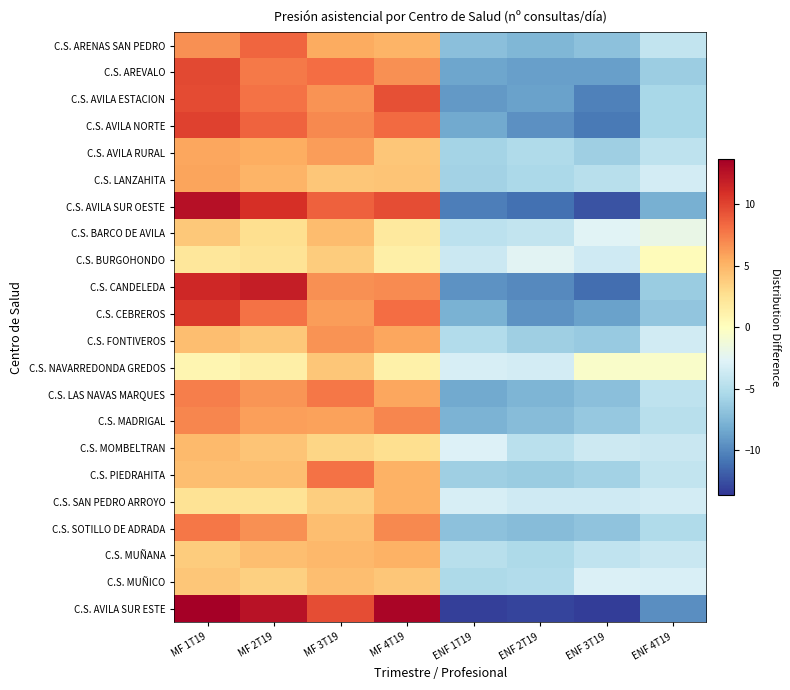

At MF 2T19, list the series in order from smallest to largest.

C.S. NAVARREDONDA GREDOS, C.S. BURGOHONDO, C.S. SAN PEDRO ARROYO, C.S. BARCO DE AVILA, C.S. MUÑICO, C.S. FONTIVEROS, C.S. MOMBELTRAN, C.S. MUÑANA, C.S. PIEDRAHITA, C.S. LANZAHITA, C.S. AVILA RURAL, C.S. MADRIGAL, C.S. LAS NAVAS MARQUES, C.S. SOTILLO DE ADRADA, C.S. AREVALO, C.S. AVILA ESTACION, C.S. CEBREROS, C.S. ARENAS SAN PEDRO, C.S. AVILA NORTE, C.S. AVILA SUR OESTE, C.S. CANDELEDA, C.S. AVILA SUR ESTE